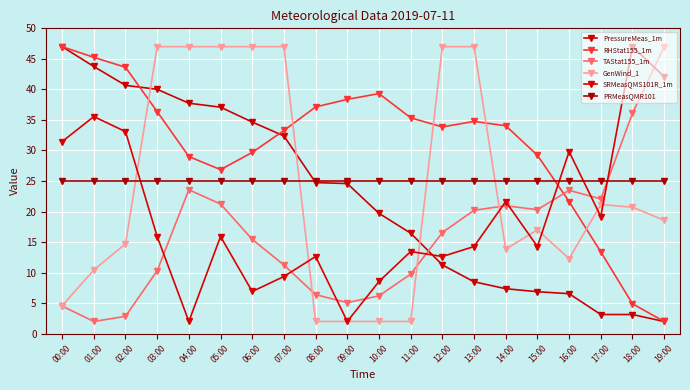

What is the spread (max minus min) of values at 09:00?

36.4